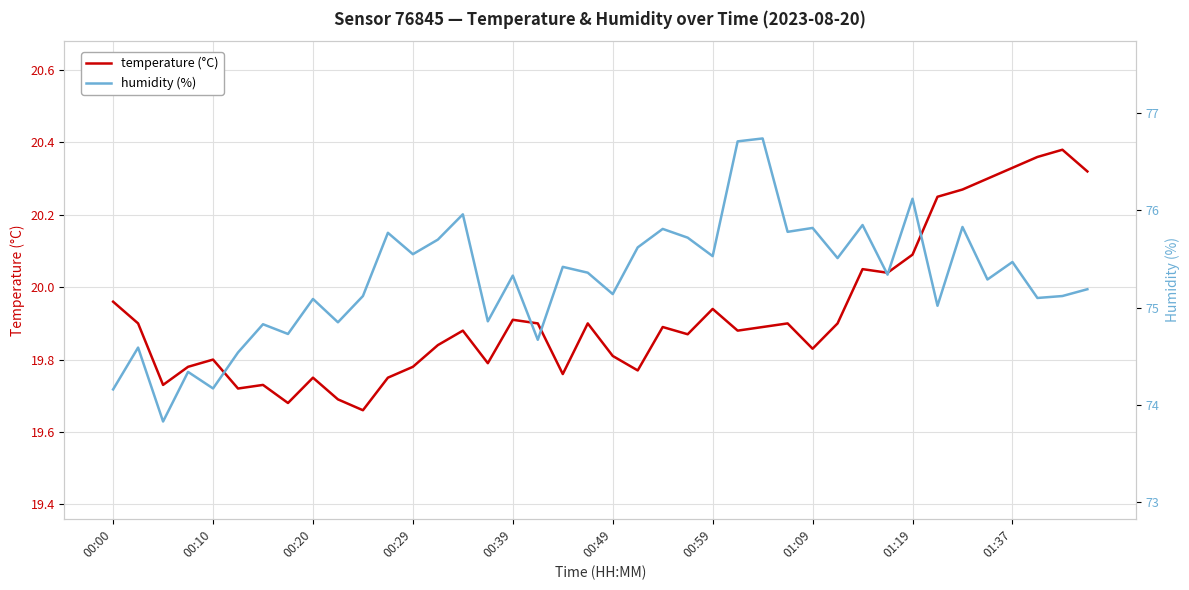

Rank the series by their average value, from highest to lowest.

humidity, temperature